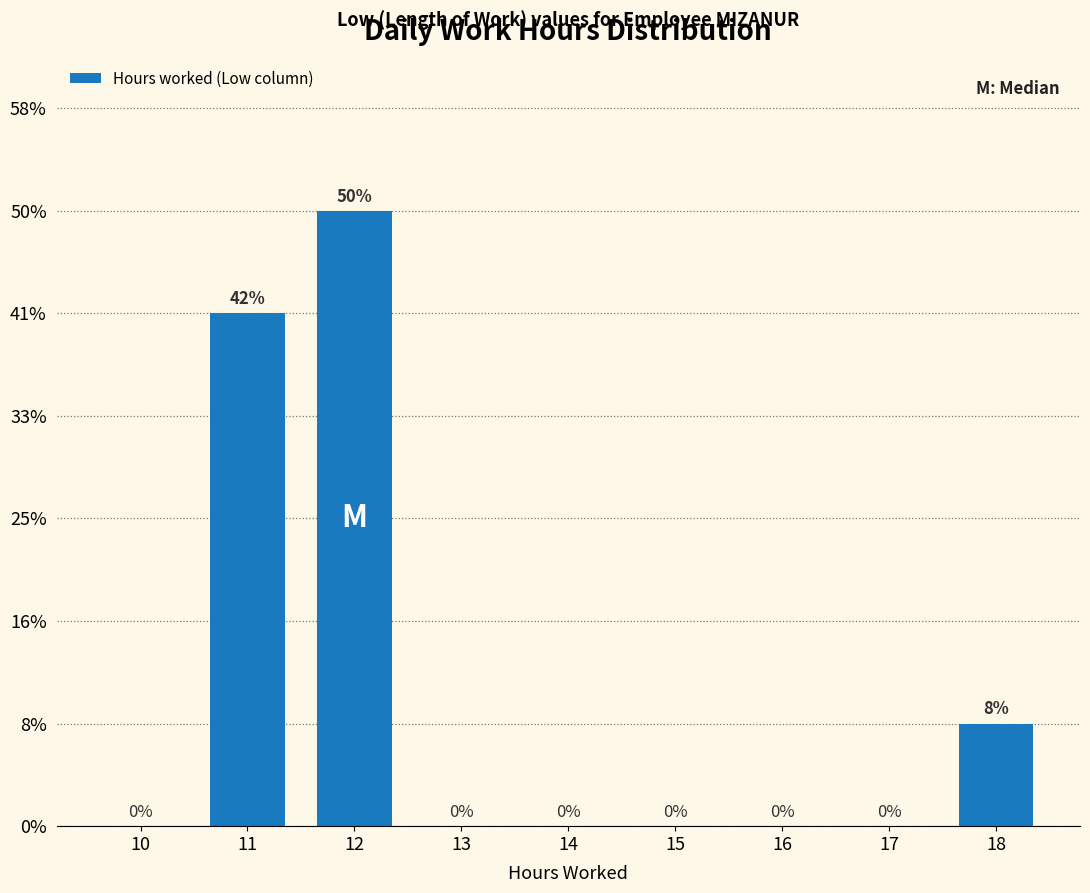

Are the bars horizontal?

No